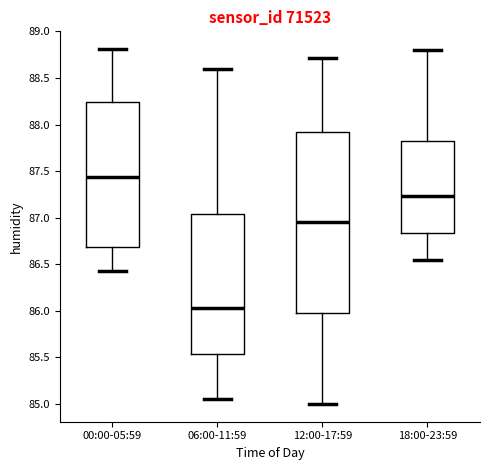

Reading left to right, transcribe this box plot: for each box, give where its median line is, the range the box spans, and where its two whiskers end, as read against the y-axis. The values are not printed on the chart, so give them approximately, as read against the axis.

00:00-05:59: median 87.45, box 86.70 to 88.25, whiskers 86.45 to 88.80
06:00-11:59: median 86.05, box 85.55 to 87.05, whiskers 85.05 to 88.60
12:00-17:59: median 86.95, box 86.00 to 87.95, whiskers 85.00 to 88.70
18:00-23:59: median 87.25, box 86.85 to 87.85, whiskers 86.55 to 88.80